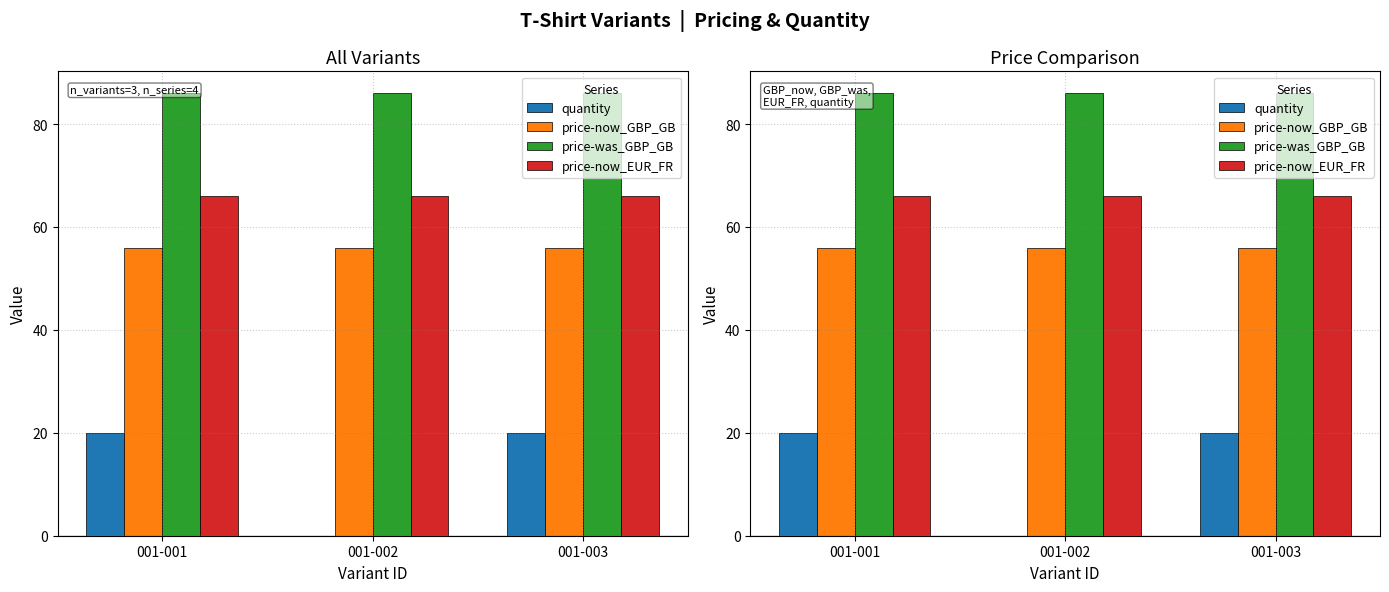

Reading left to right, extract all data points from this chart.

quantity: 001-001=20.0	001-002=0.0	001-003=20.0
price-now_GBP_GB: 001-001=56.0	001-002=56.0	001-003=56.0
price-was_GBP_GB: 001-001=86.0	001-002=86.0	001-003=86.0
price-now_EUR_FR: 001-001=66.0	001-002=66.0	001-003=66.0